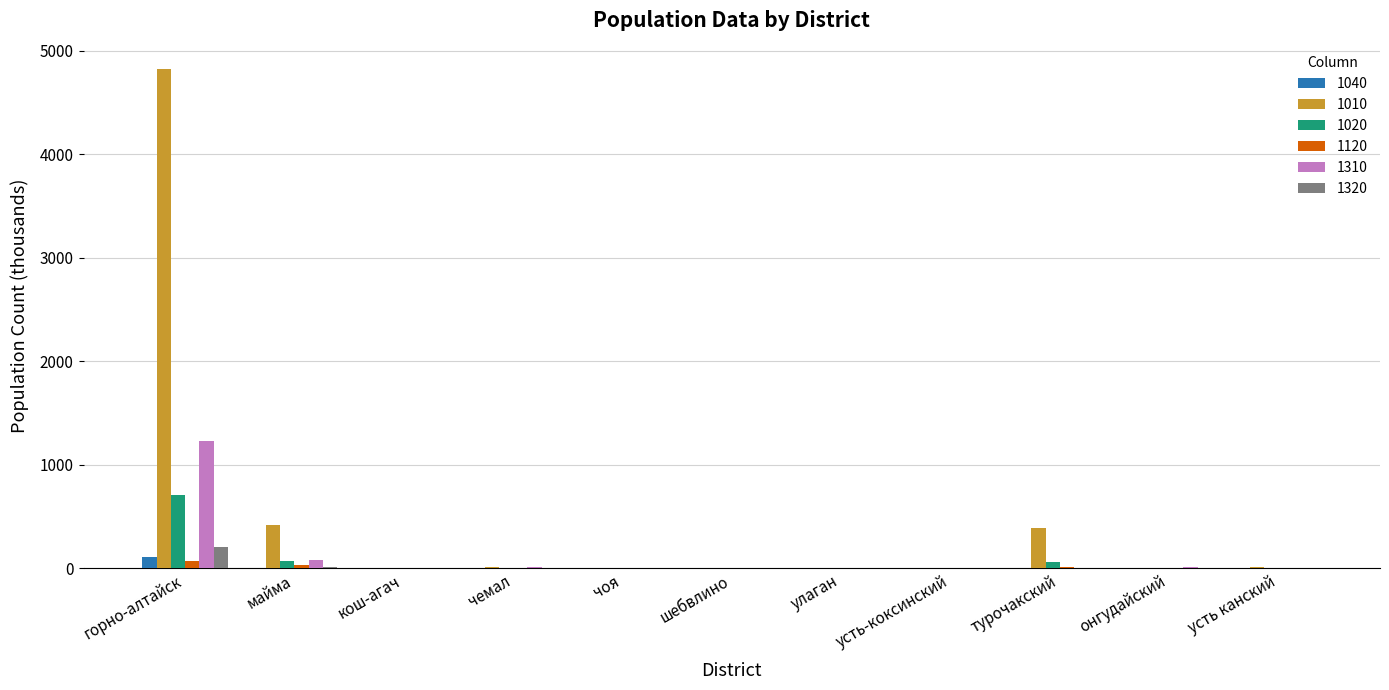

Which category has the highest value in the 1020 series?

горно-алтайск